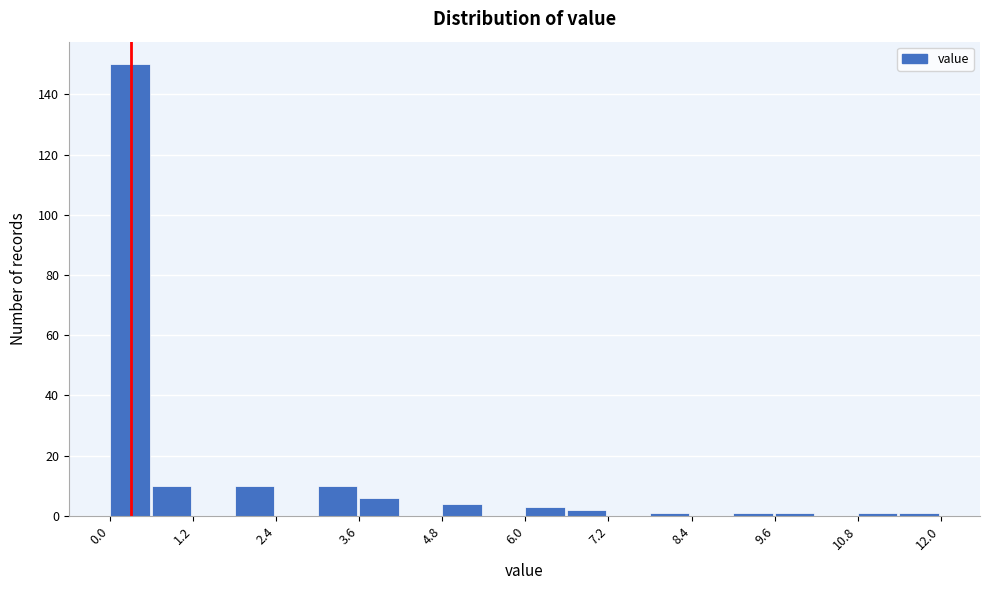

Around what value on the x-axis is the tallest bar? Give the approximate position of its centre, as read against the axis.

0.2